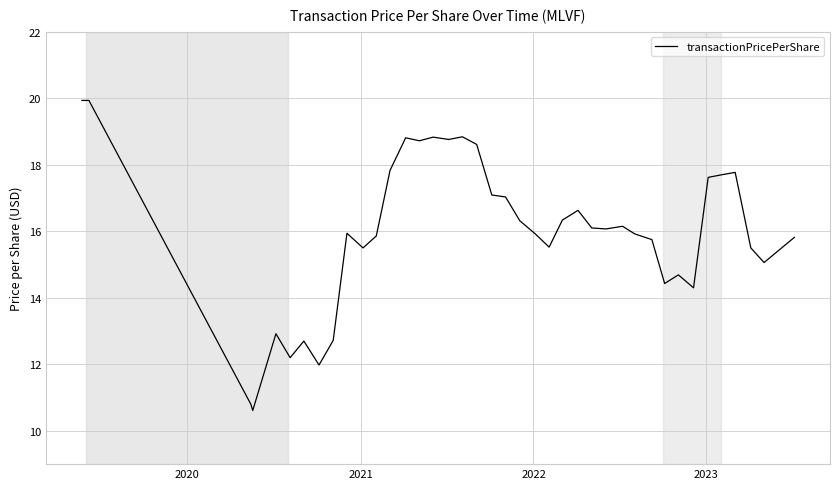

What is the greatest value displayed?

19.9